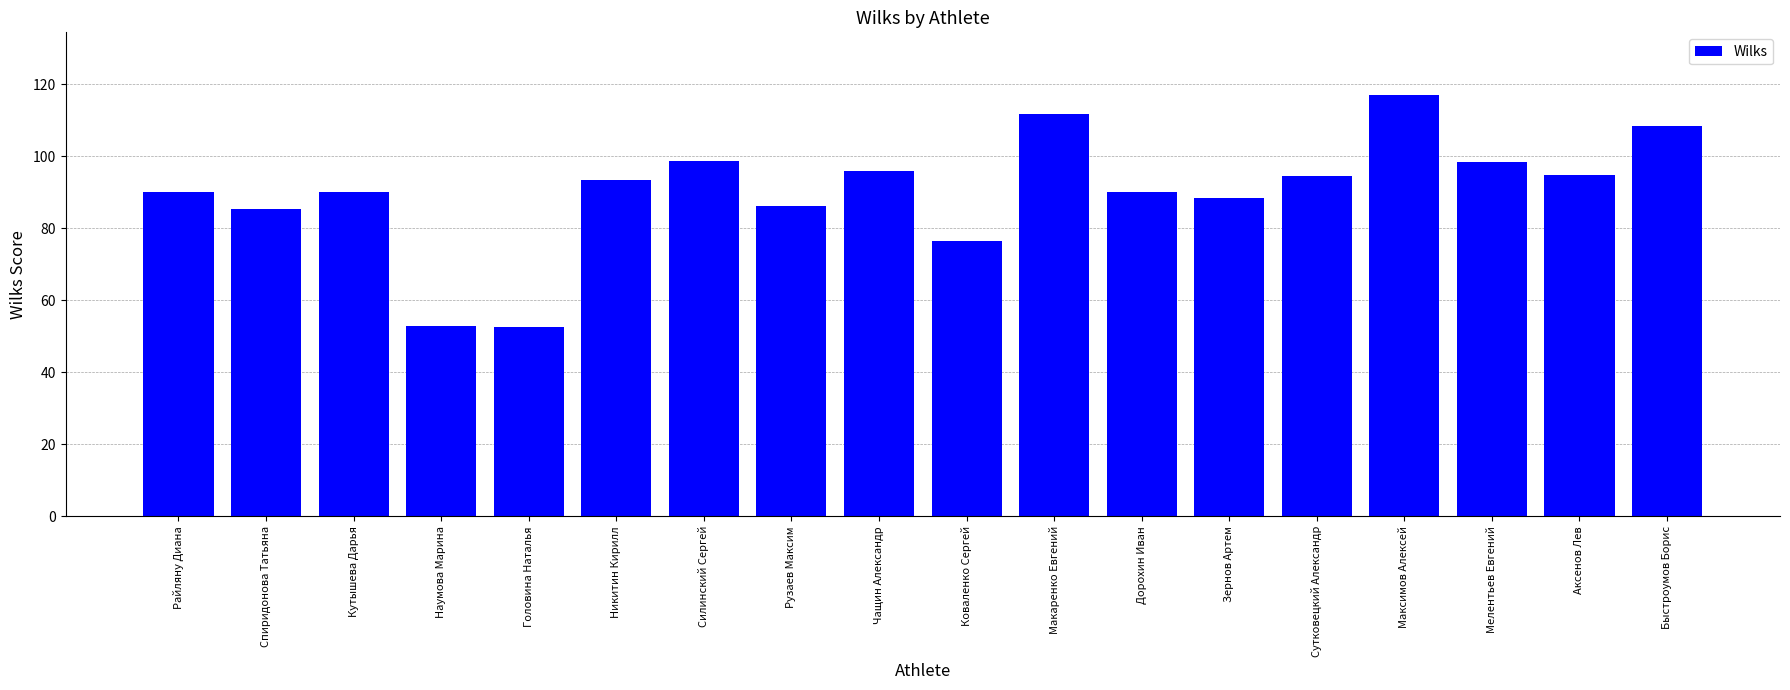

What is the sum of all values?

1625.7